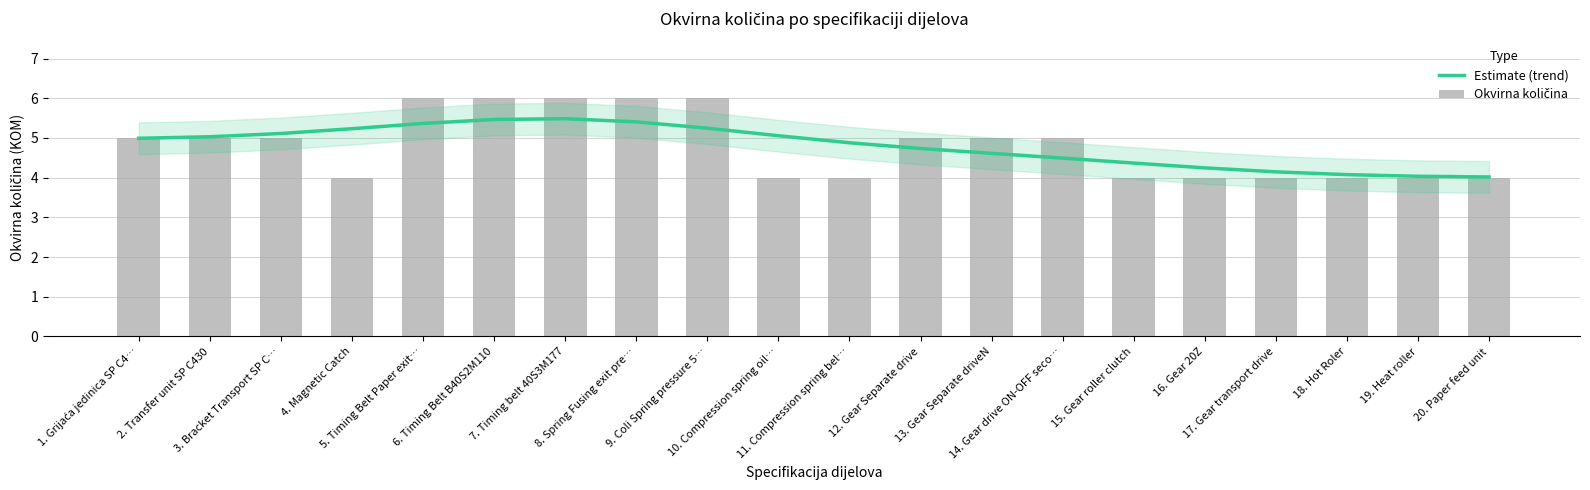

Count the Okvirna količina values in the range 4 to 6.

20